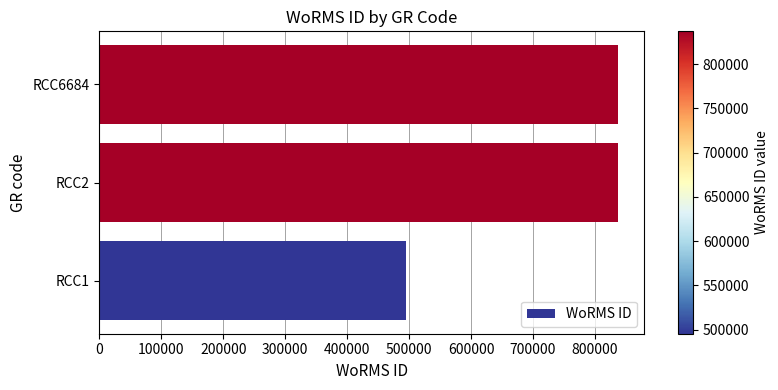

What is the change in value from RCC1 to RCC6684?

+341777